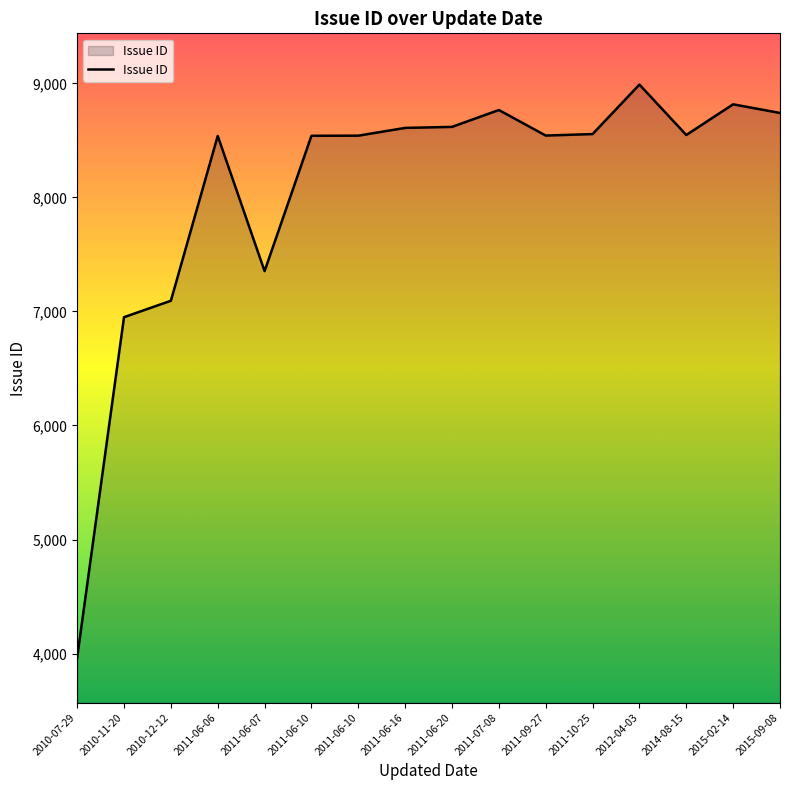

The chart shows a value of 11975 at 2010-11-20. True or false?

False